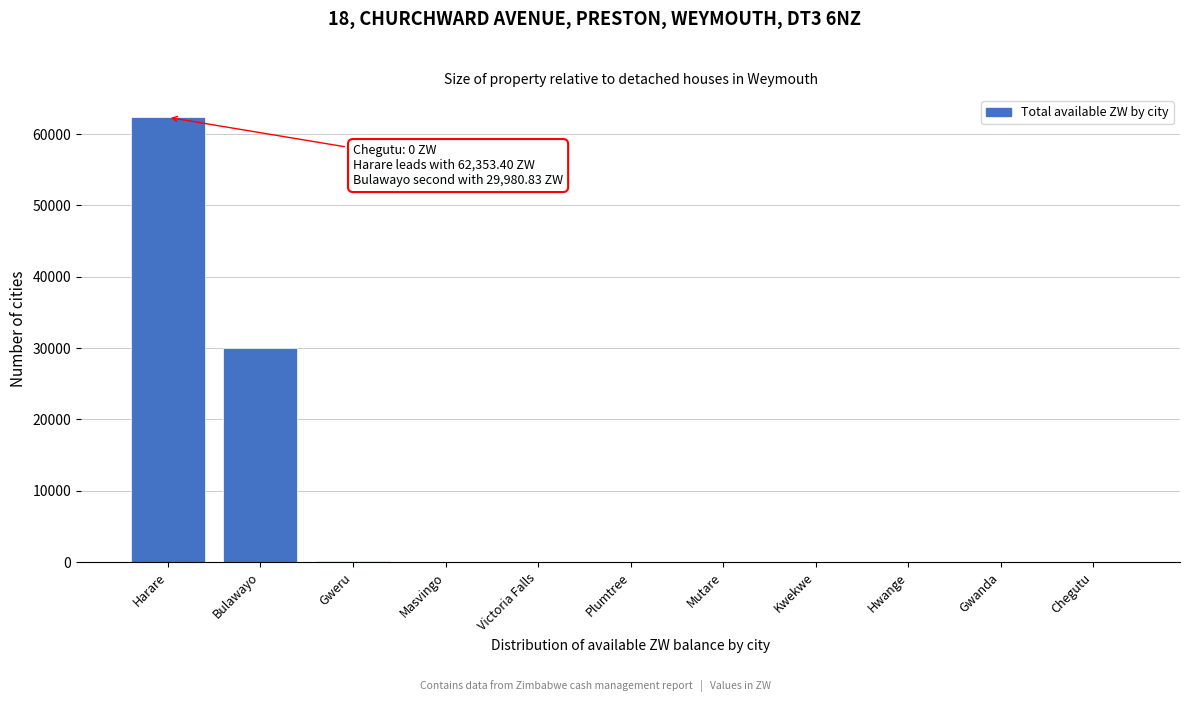

What is the change in value from Harare to Bulawayo?

-32372.6